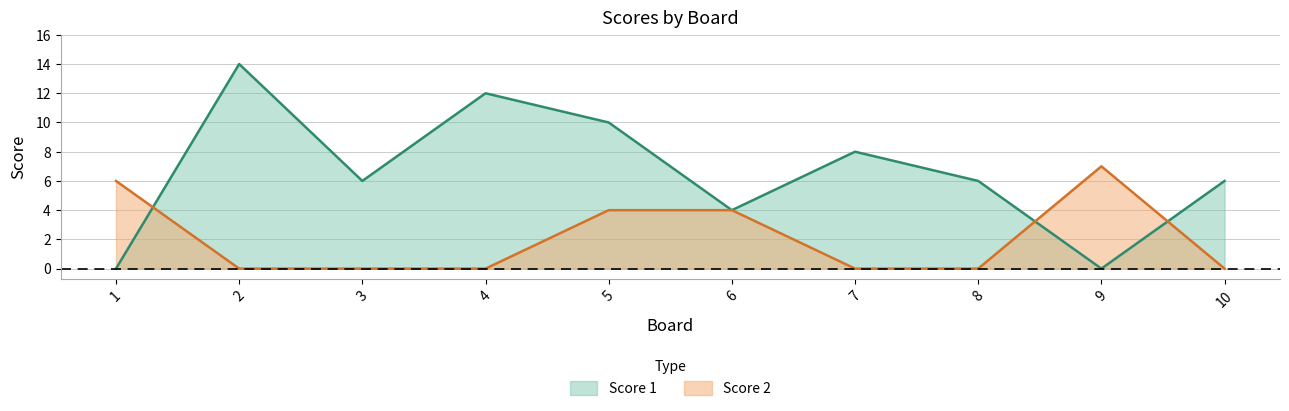

How many values in the Score 2 series exceed 0?

4